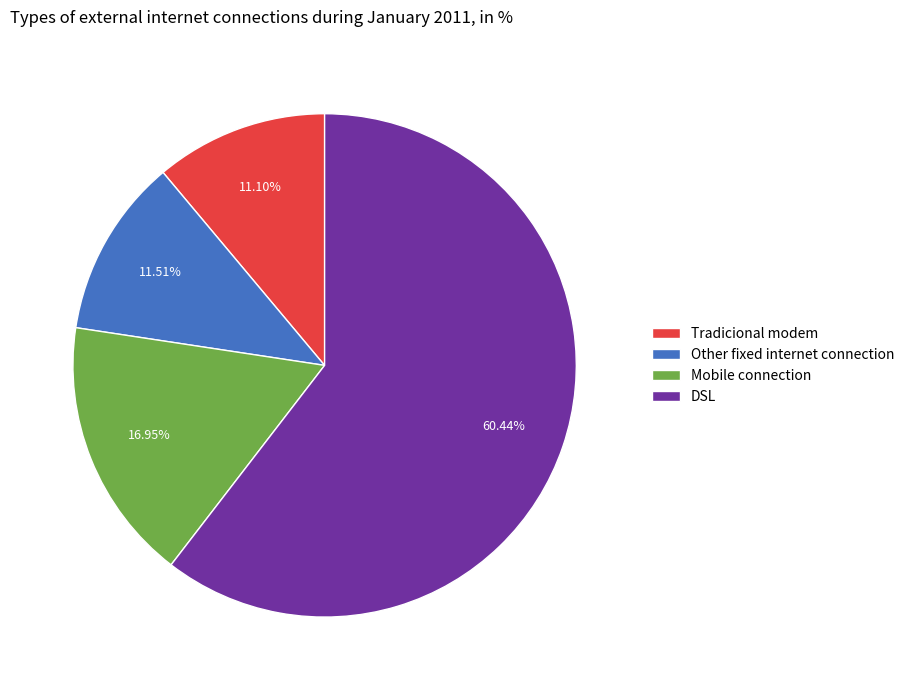

Which slice is the largest?

DSL